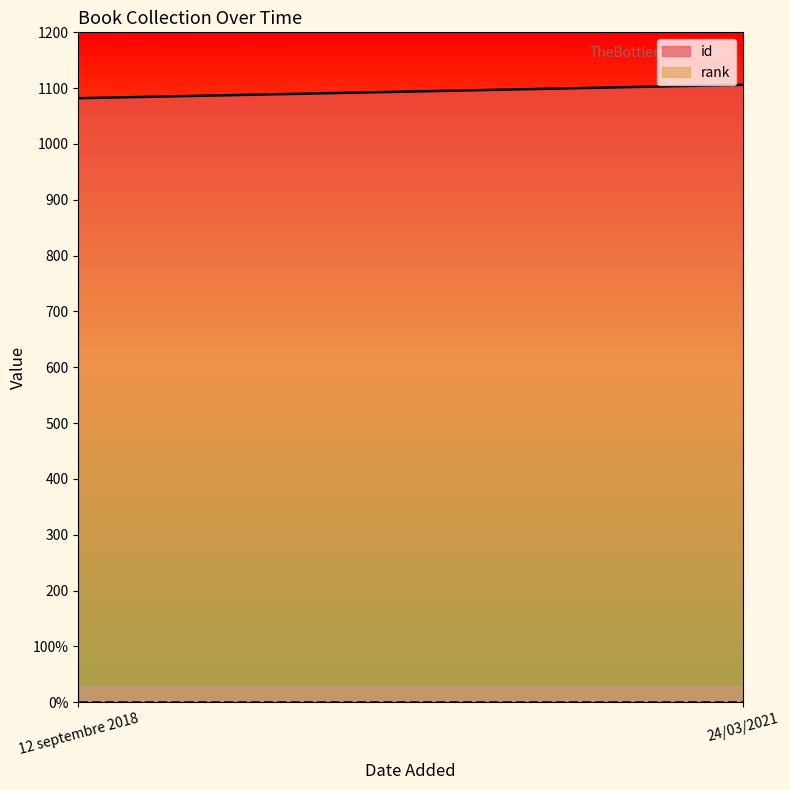

Reading left to right, what are all the values shown in this chart?

id (line): 1082	1106
rank (line): 1	1